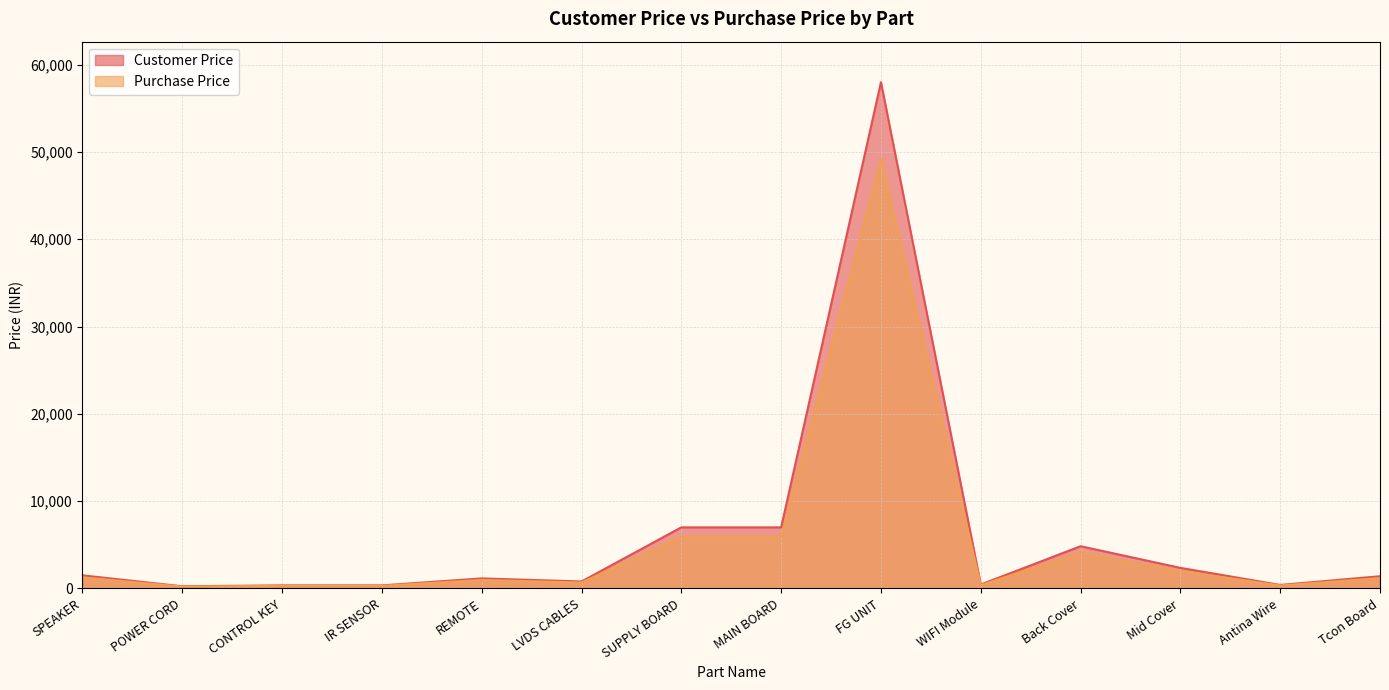

What are all the series names shown in the legend?

Customer Price, Purchase Price